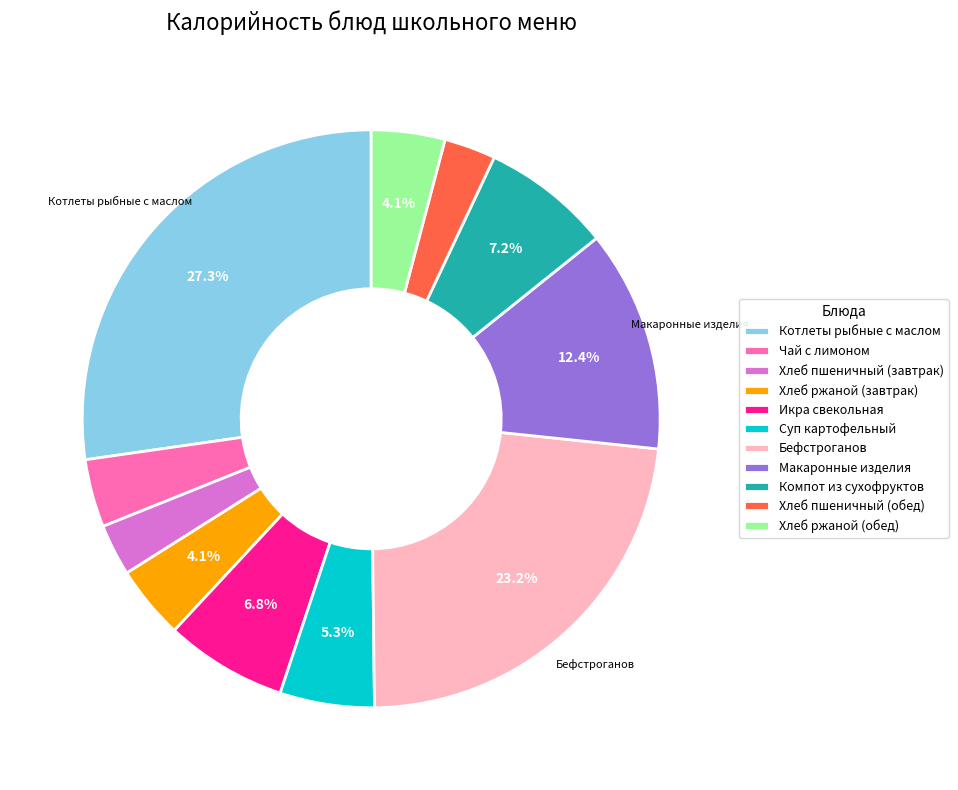

Is there any slice that represents more than half of the pie?

No